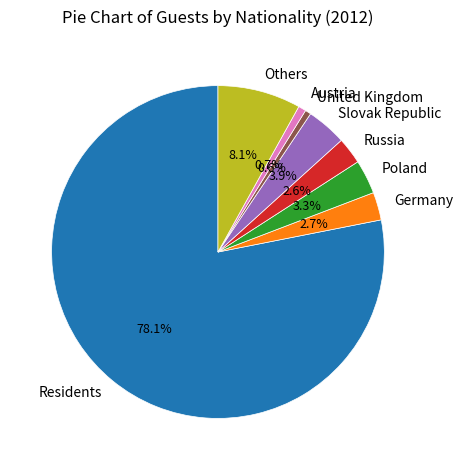

Which has a higher value, United Kingdom or Residents?

Residents